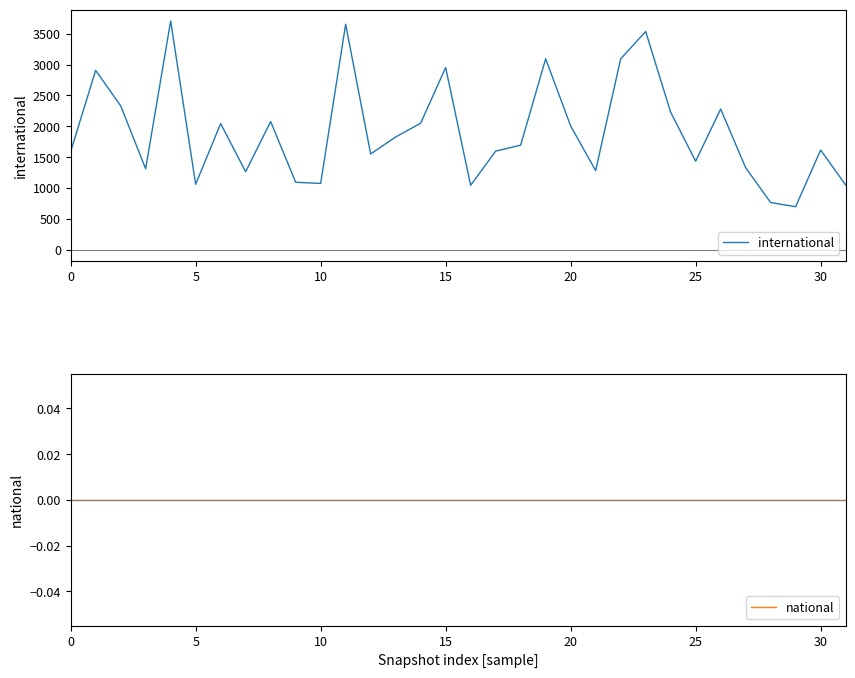

What are all the series names shown in the legend?

international, national